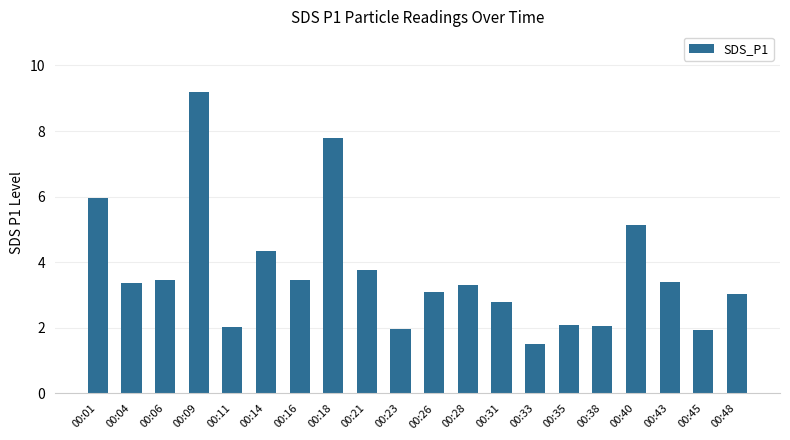

What is the difference between the maximum and minimum values?

7.7